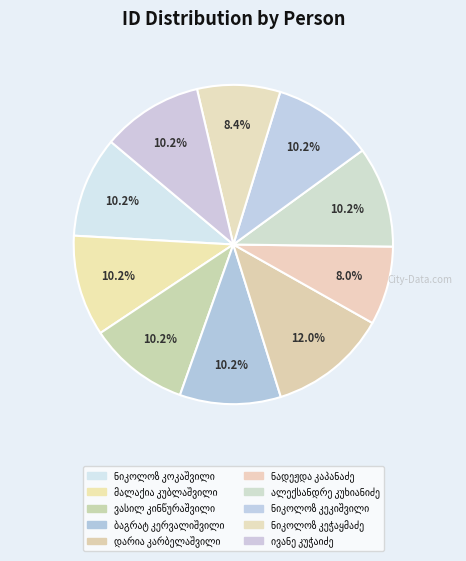

How many slices are in this pie chart?

10